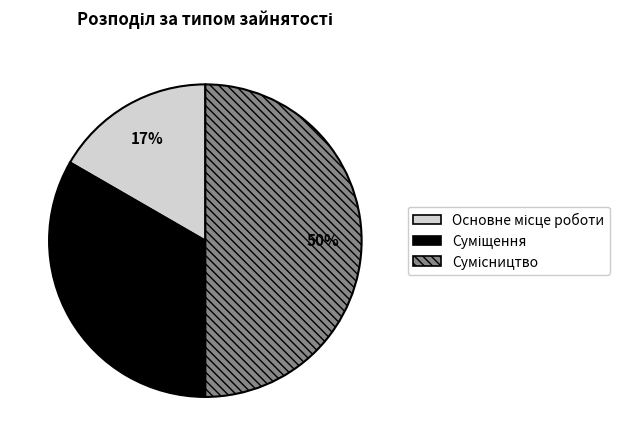

How many segments does this pie chart have?

3